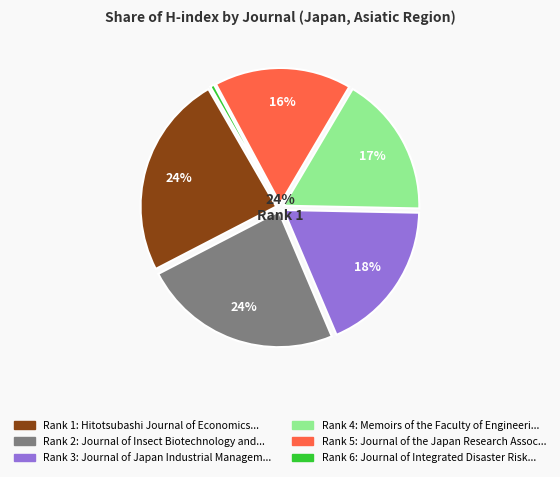

How many segments does this pie chart have?

6